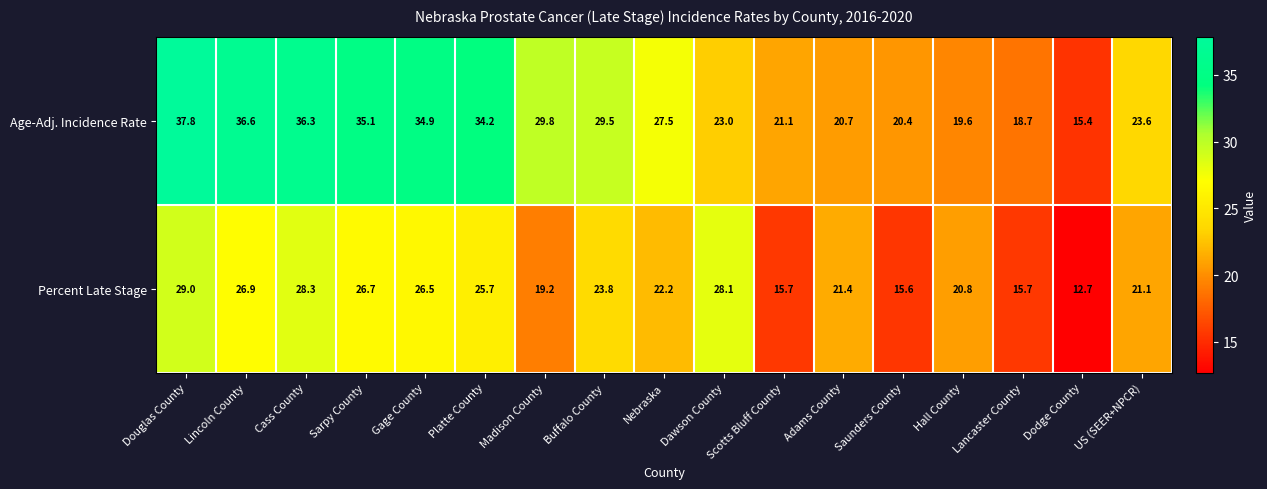

At how many categories does at least one series exceed 18?

16